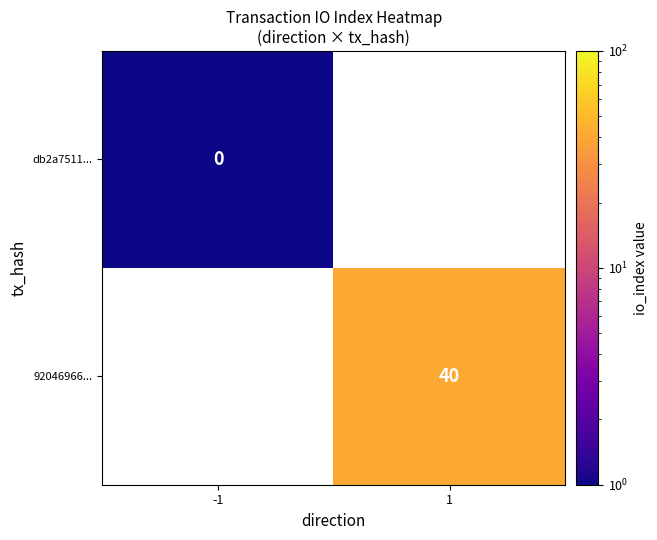

Is the value of db2a7511... at -1 greater than the value of 92046966... at 1?

No